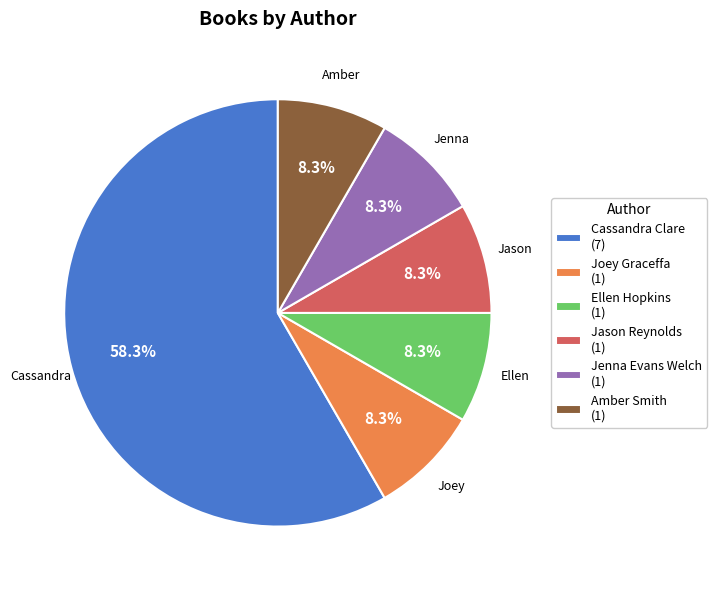

Approximately how many times larger is the value at Cassandra Clare compared to Jason Reynolds?

7.0